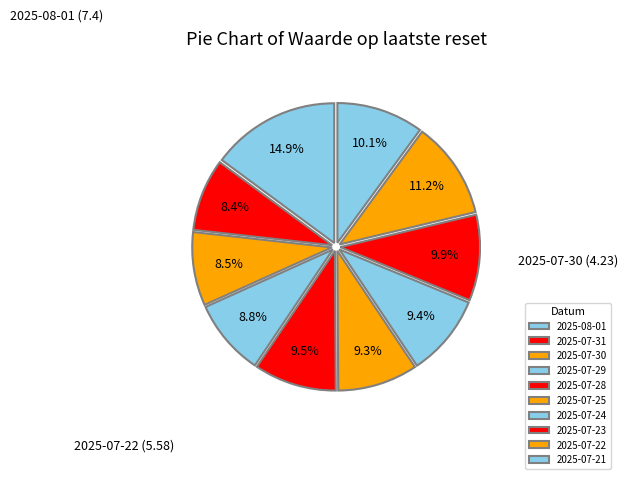

What percentage is the 2025-07-22 slice, to the nearest percent?

11%